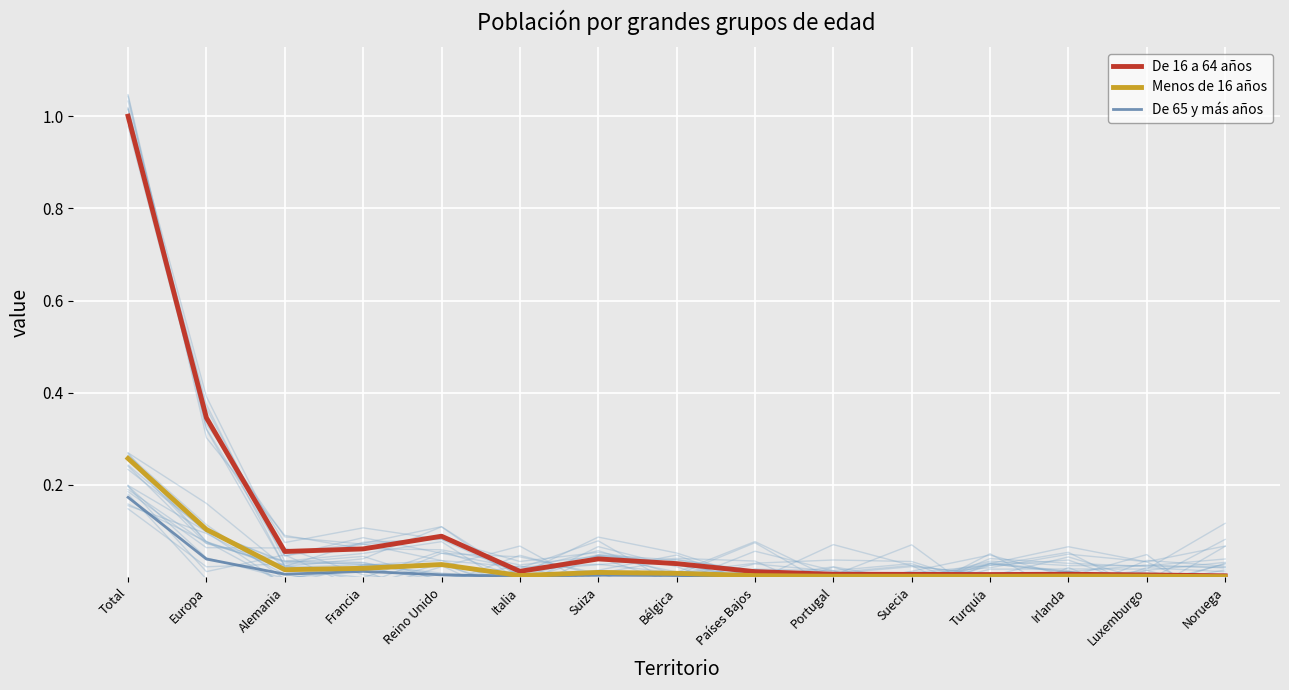

Reading right to left, transcribe all the data shown in this chart.

De 16 a 64 años: 0.0	0.0	0.0	0.0	0.0	0.0	0.0	0.0	0.0	0.0	0.1	0.1	0.1	0.3	1.0
Menos de 16 años: 0.0	0.0	0.0	0.0	0.0	0.0	0.0	0.0	0.0	0.0	0.0	0.0	0.0	0.1	0.3
De 65 y más años: 0.0	0.0	0.0	0.0	0.0	0.0	0.0	0.0	0.0	0.0	0.0	0.0	0.0	0.0	0.2